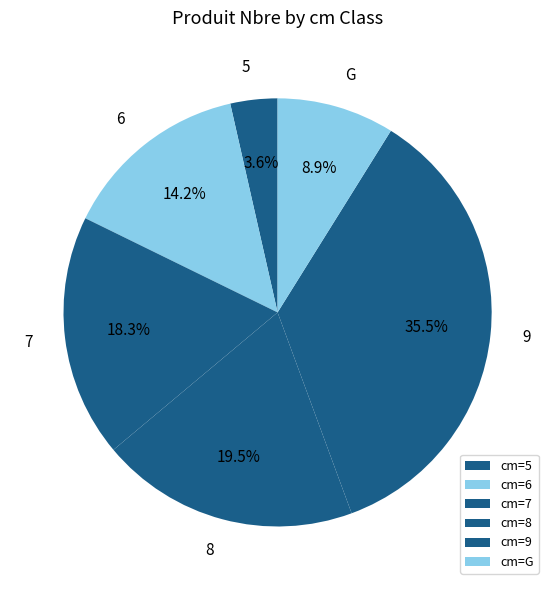

Does any single category account for the majority?

No